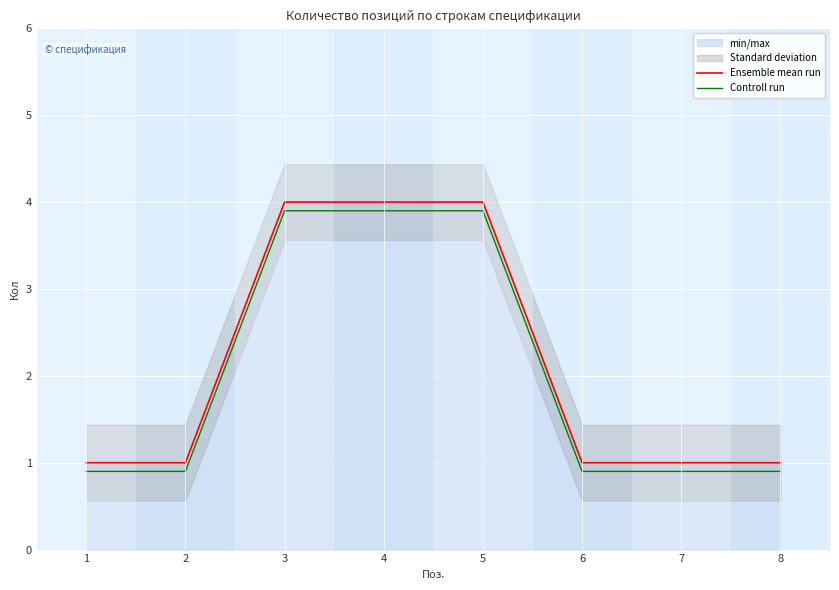

Between 5 and 8, which is larger?

5